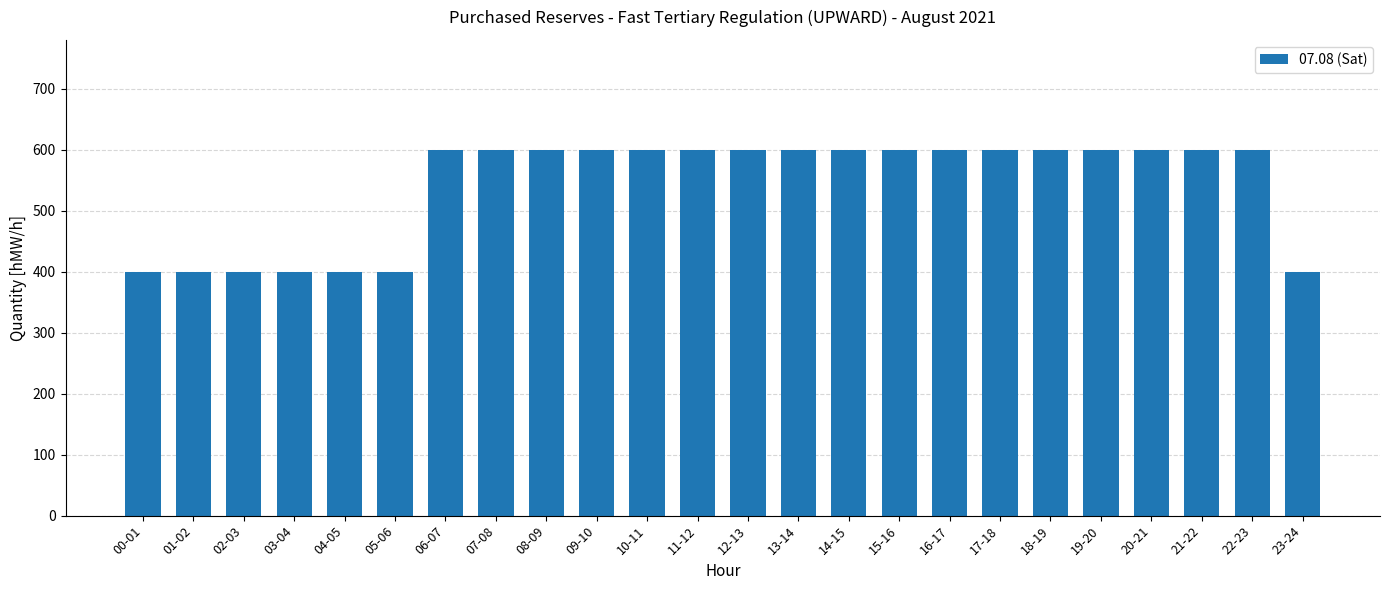

Reading right to left, transcribe all the data shown in this chart.

400	600	600	600	600	600	600	600	600	600	600	600	600	600	600	600	600	600	400	400	400	400	400	400